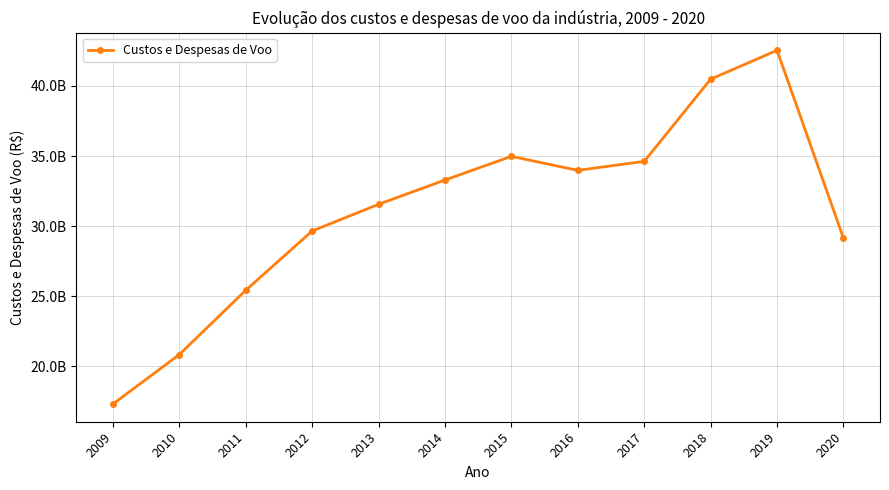

How many interior local valleys (lower than both neighbors) does the data have?

1